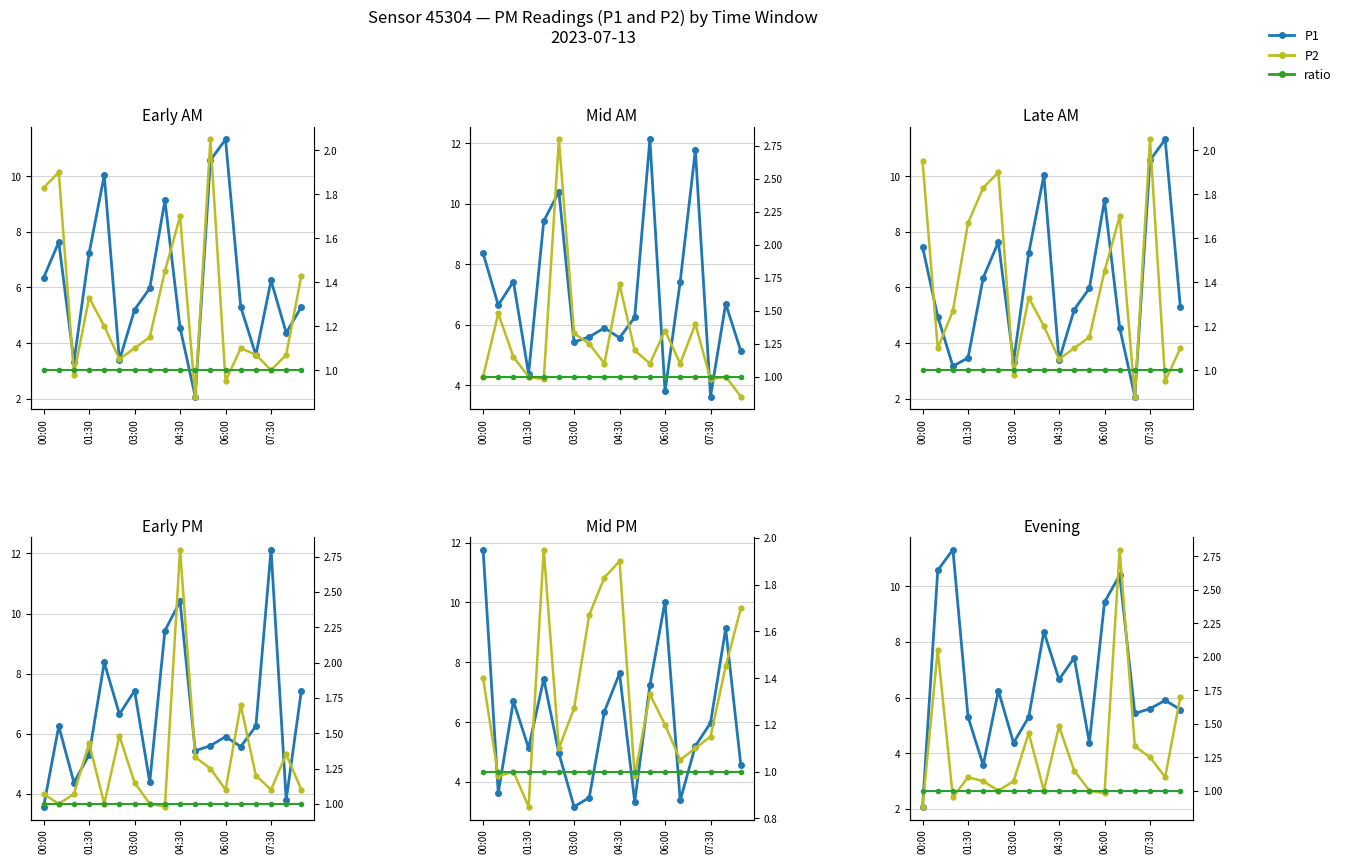

True or false: ratio and P1 cross at least once.

False